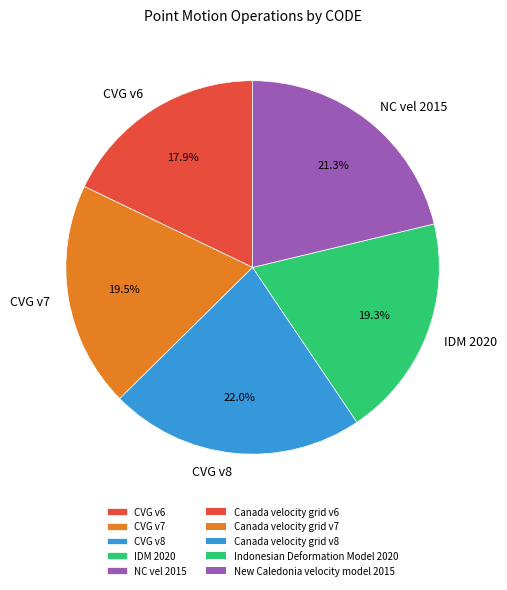

Is there a majority slice in this chart?

No